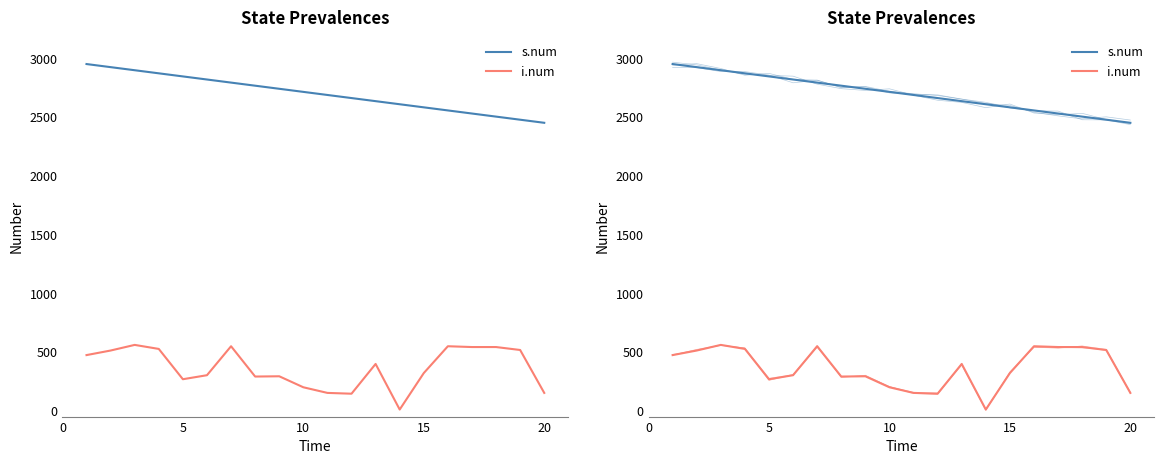

What are all the series names shown in the legend?

s.num, i.num